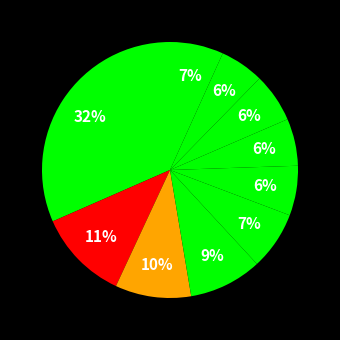

Count the number of slices in the pie.

10